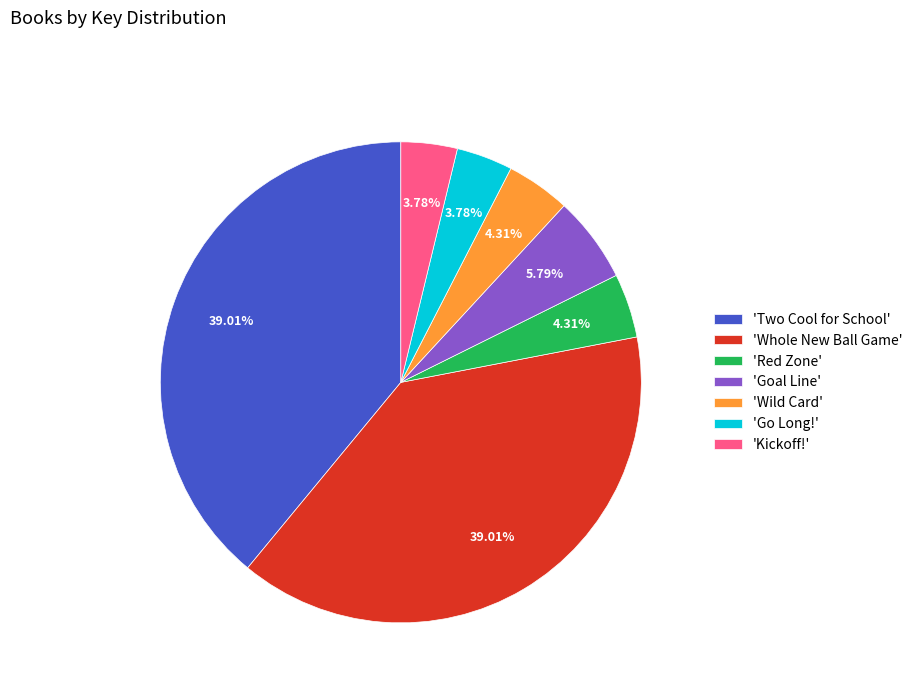

To the nearest percent, what is the average slice percentage?

14%